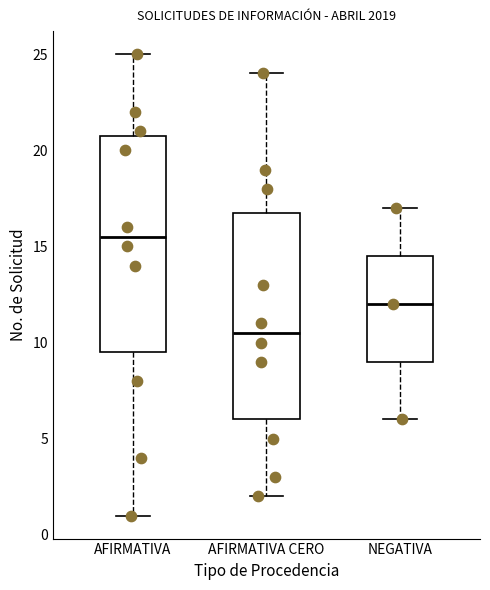

Comparing the boxes themselves (not the whiskers), which one is the tallest?

AFIRMATIVA